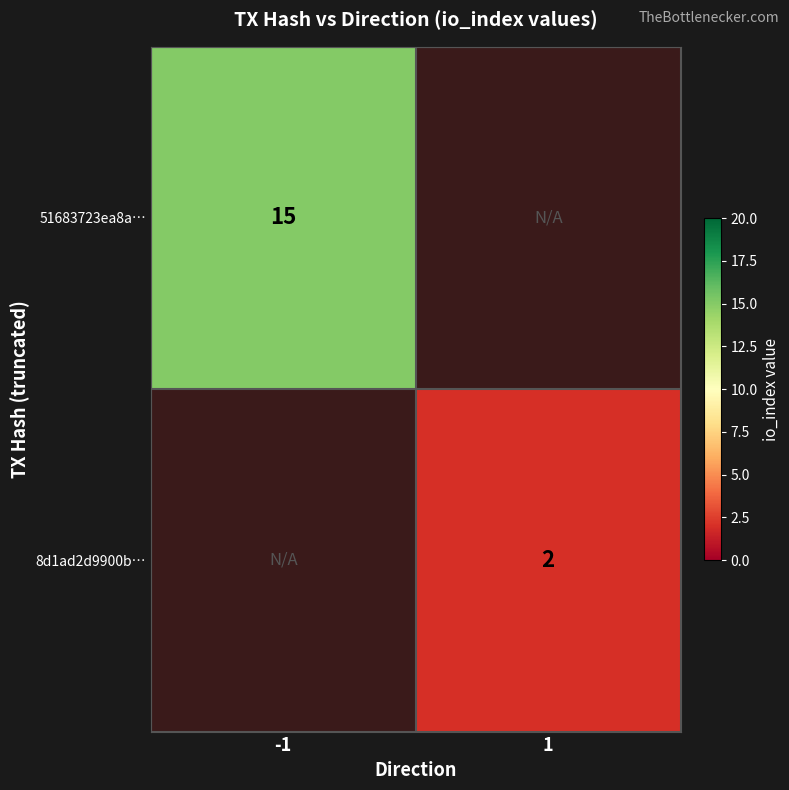

Is it true that 8d1ad2d9900b… equals 3.0 at 1?

False